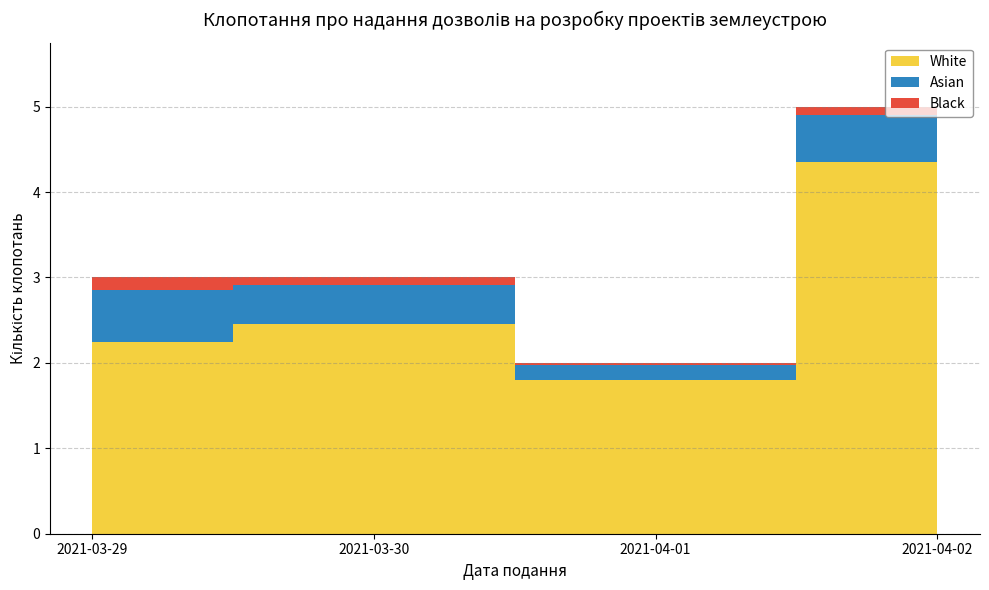

Reading right to left, what are all the values shown in this chart?

5	2	3	3